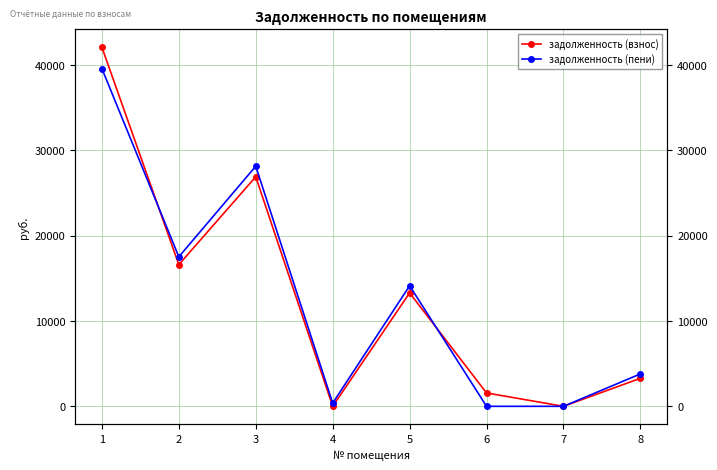

True or false: задолженность (взнос) has more than 0 interior local peaks.

True